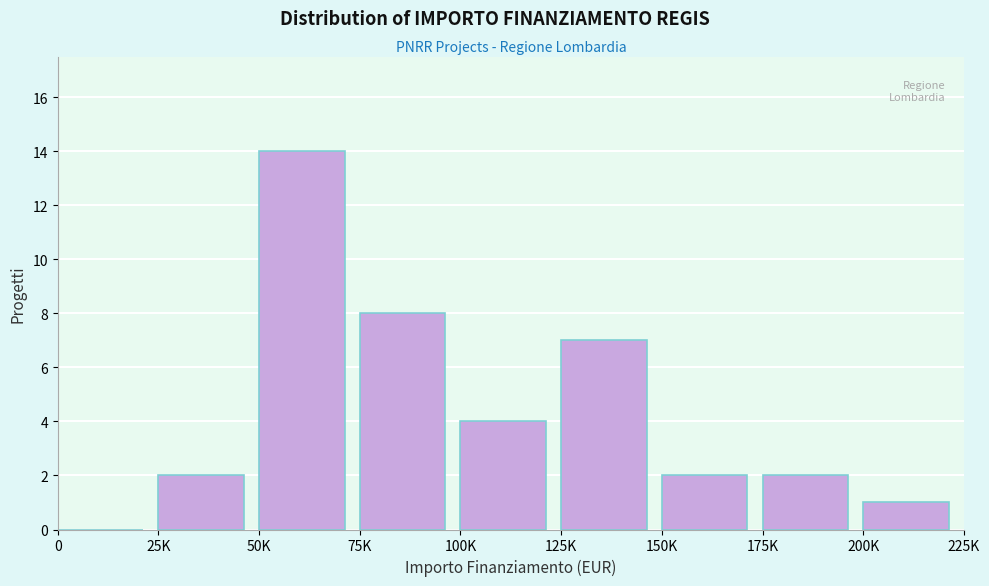

Reading right to left, list all the values displayed in this chart.

200K=1	175K=2	150K=2	125K=7	100K=4	75K=8	50K=14	25K=2	0=0